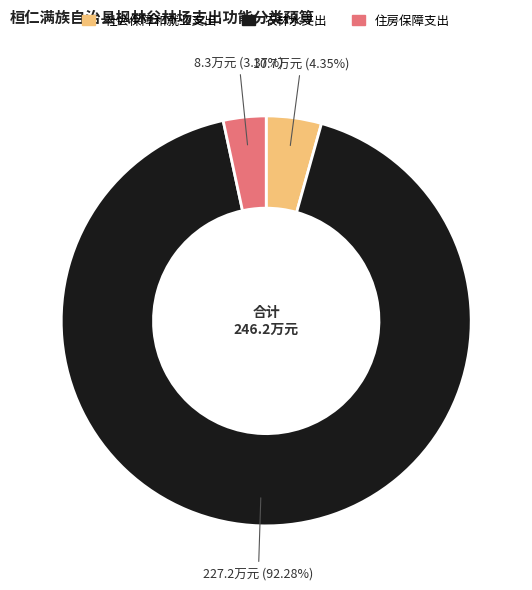

Does 农林水支出 represent more than half of the total?

Yes